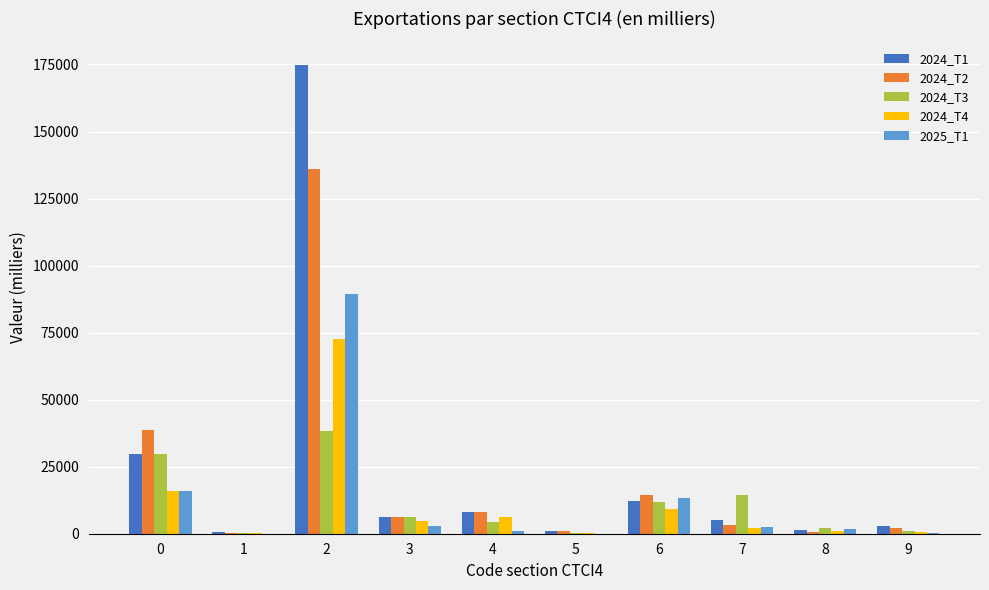

What is the total value across all series at 2?

511530.3